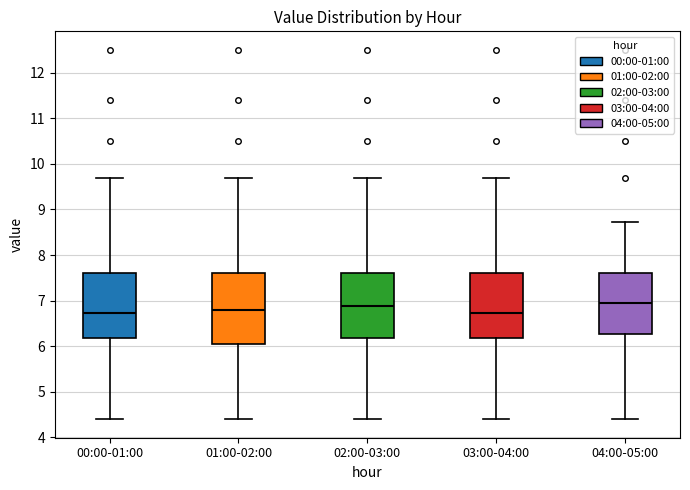

Reading left to right, transcribe this box plot: for each box, give where its median line is, the range the box spans, and where its two whiskers end, as read against the y-axis. The values are not printed on the chart, so give them approximately, as read against the axis.

00:00-01:00: median 6.7, box 6.2 to 7.6, whiskers 4.4 to 9.7
01:00-02:00: median 6.8, box 6.0 to 7.6, whiskers 4.4 to 9.7
02:00-03:00: median 6.9, box 6.2 to 7.6, whiskers 4.4 to 9.7
03:00-04:00: median 6.7, box 6.2 to 7.6, whiskers 4.4 to 9.7
04:00-05:00: median 7.0, box 6.3 to 7.6, whiskers 4.4 to 8.7